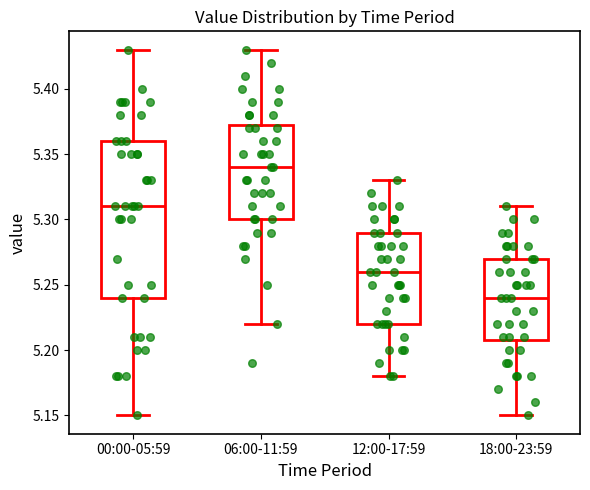

Reading left to right, transcribe this box plot: for each box, give where its median line is, the range the box spans, and where its two whiskers end, as read against the y-axis. The values are not printed on the chart, so give them approximately, as read against the axis.

00:00-05:59: median 5.310, box 5.240 to 5.360, whiskers 5.150 to 5.430
06:00-11:59: median 5.340, box 5.300 to 5.375, whiskers 5.220 to 5.430
12:00-17:59: median 5.260, box 5.220 to 5.290, whiskers 5.180 to 5.330
18:00-23:59: median 5.240, box 5.210 to 5.270, whiskers 5.150 to 5.310